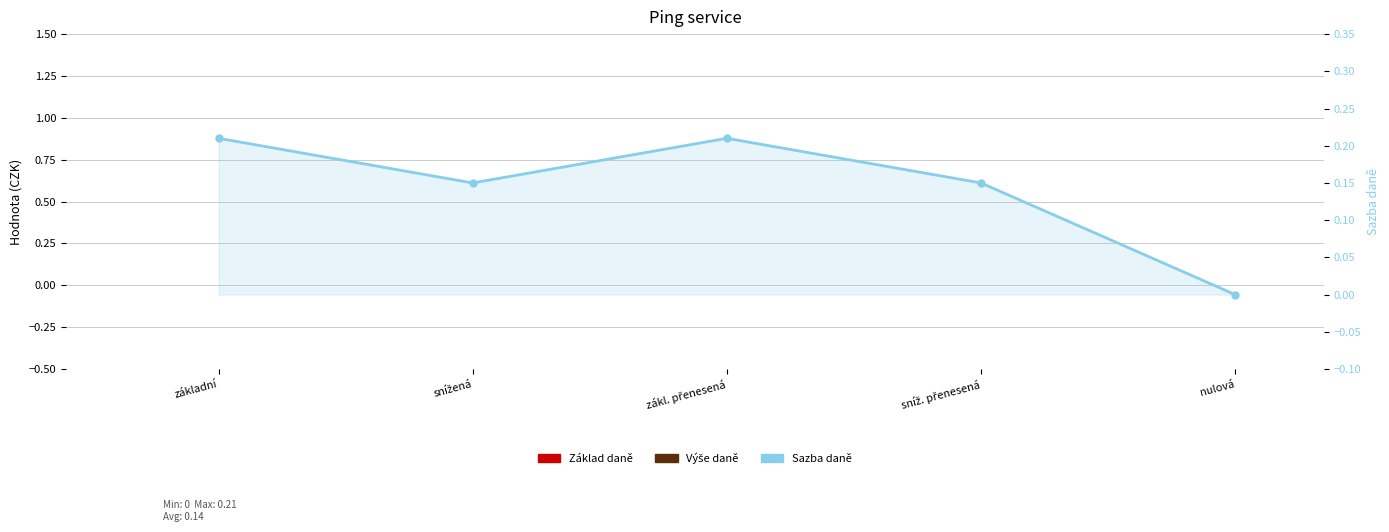

What is the difference between the second highest and second lowest values in the Sazba daně series?

0.1